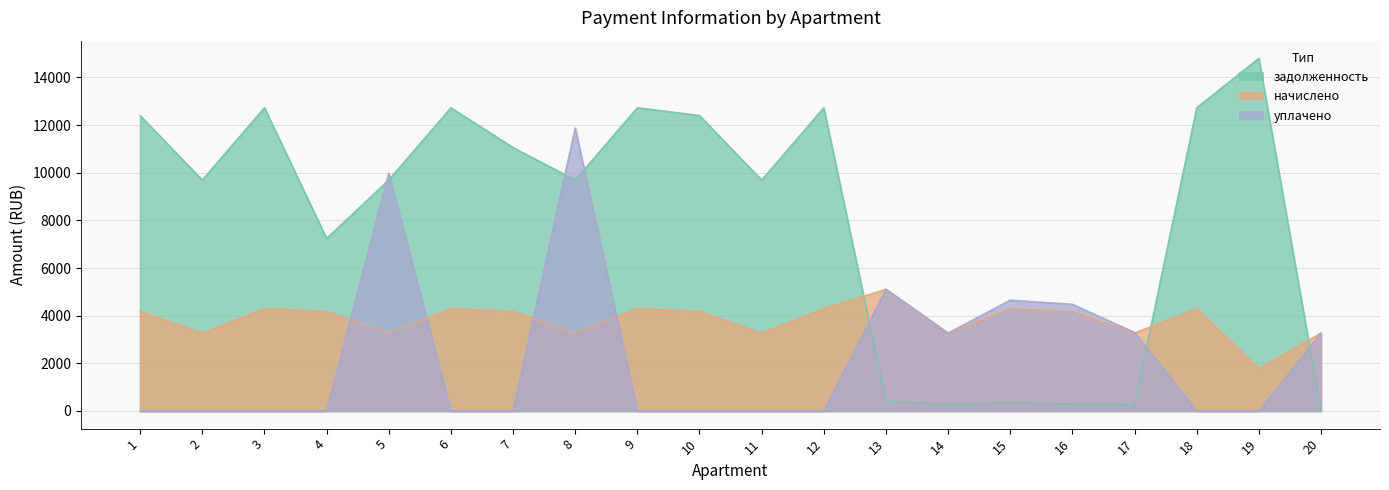

Which category has the highest value across all series?

19